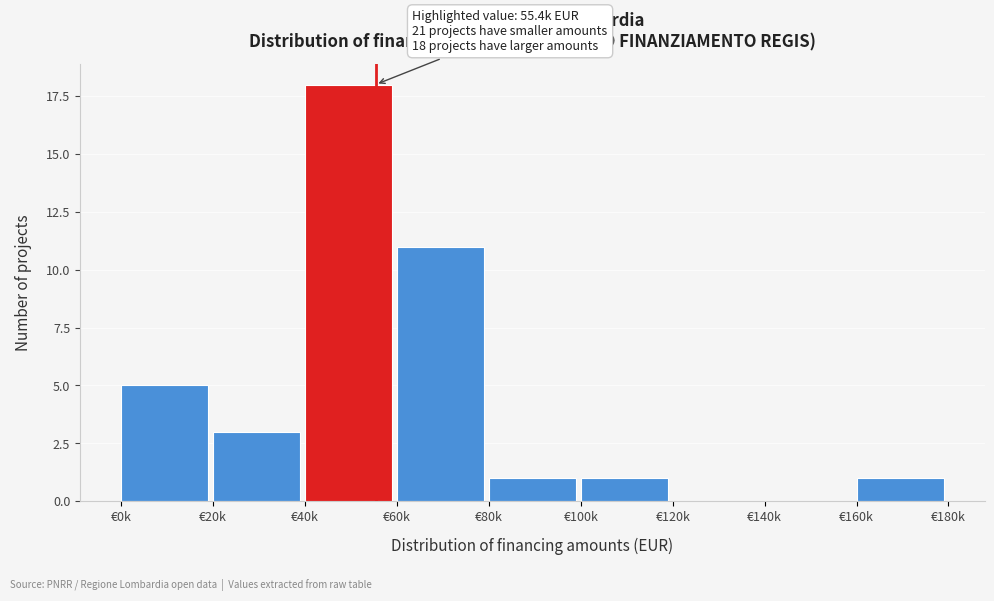

Reading right to left, what are all the values shown in this chart?

€160k=1	€140k=0	€120k=0	€100k=1	€80k=1	€60k=11	€40k=18	€20k=3	€0k=5